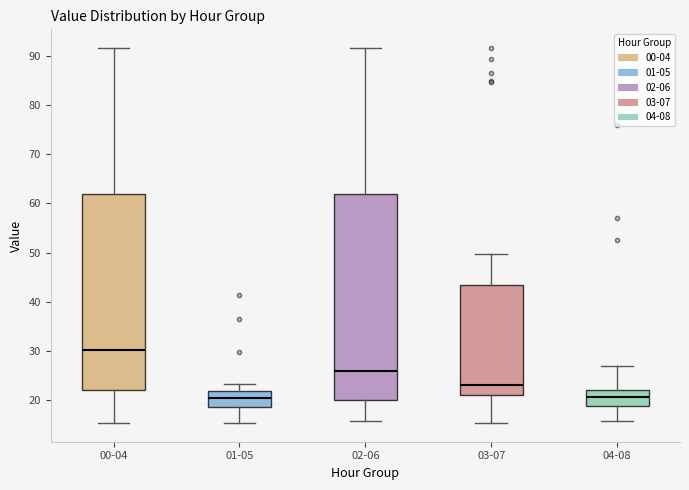

Which box has the highest median line?

00-04